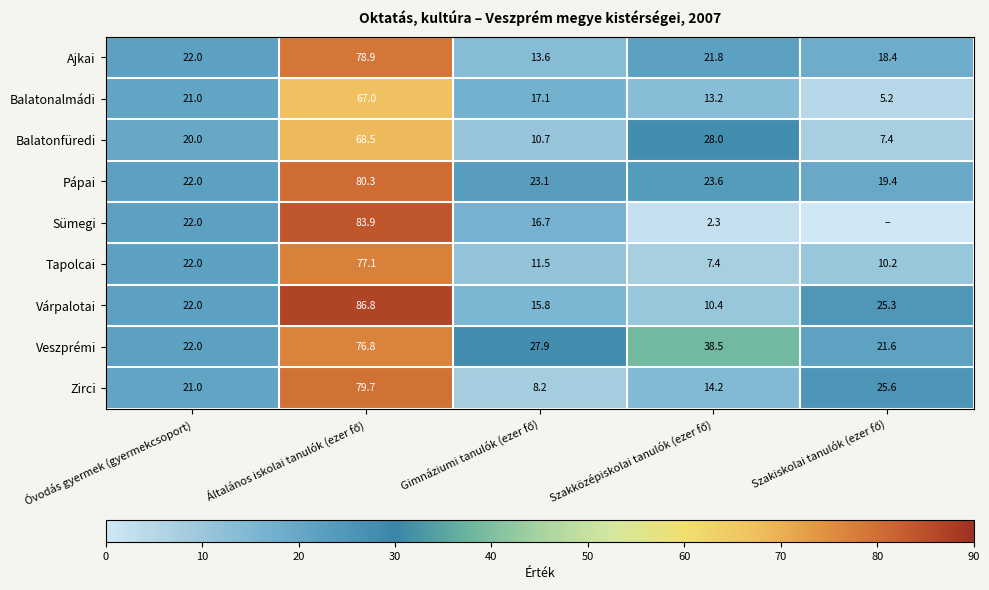

What is the difference between the second highest and minimum values in the Ajkai series?

8.4